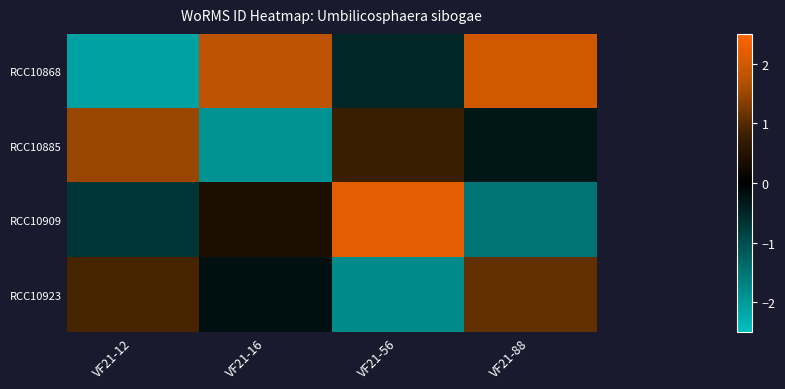

Reading right to left, extract all data points from this chart.

RCC10868: VF21-88=2.0	VF21-56=-0.5	VF21-16=1.8	VF21-12=-2.1
RCC10885: VF21-88=-0.3	VF21-56=0.8	VF21-16=-1.9	VF21-12=1.5
RCC10909: VF21-88=-1.5	VF21-56=2.2	VF21-16=0.4	VF21-12=-0.7
RCC10923: VF21-88=1.1	VF21-56=-1.8	VF21-16=-0.2	VF21-12=0.9